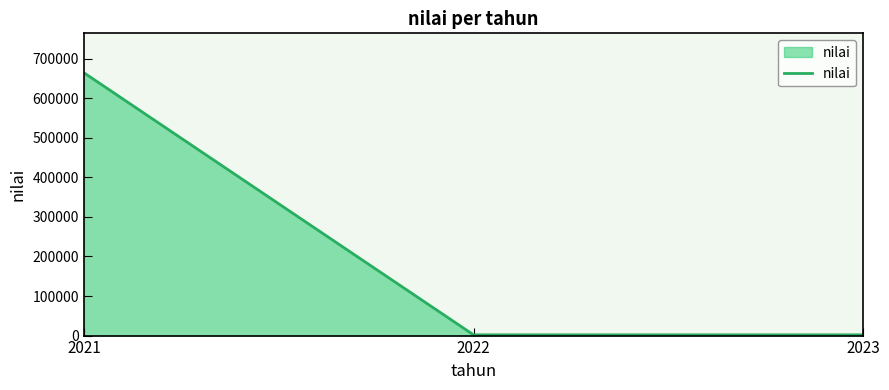

Count the number of data series in this chart.

1